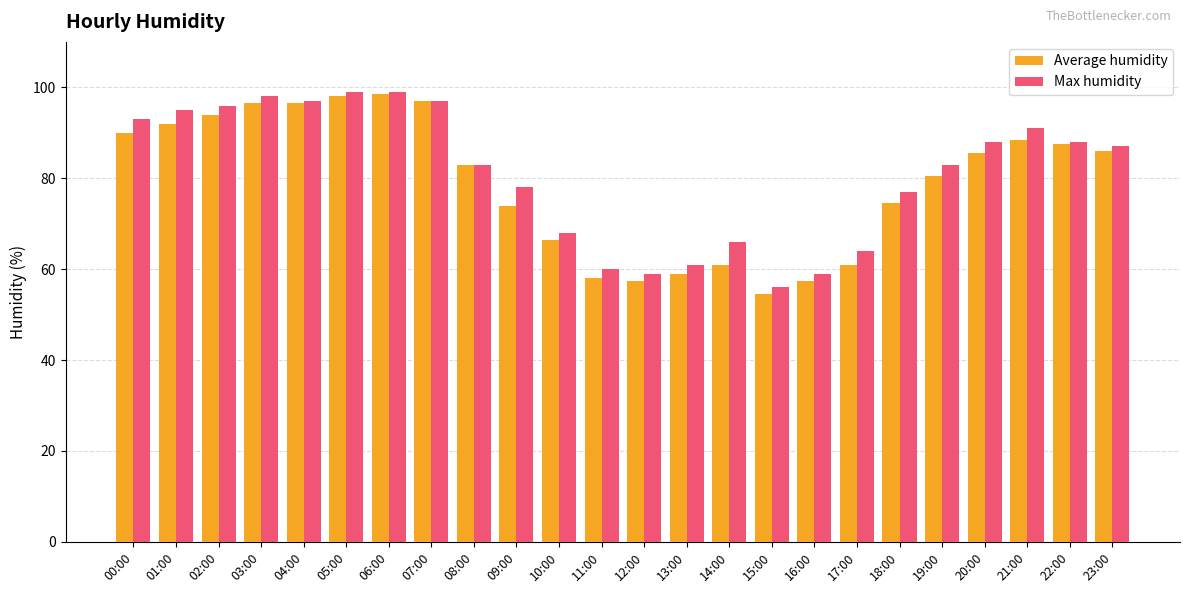

At which label does Max humidity reach its minimum?

15:00